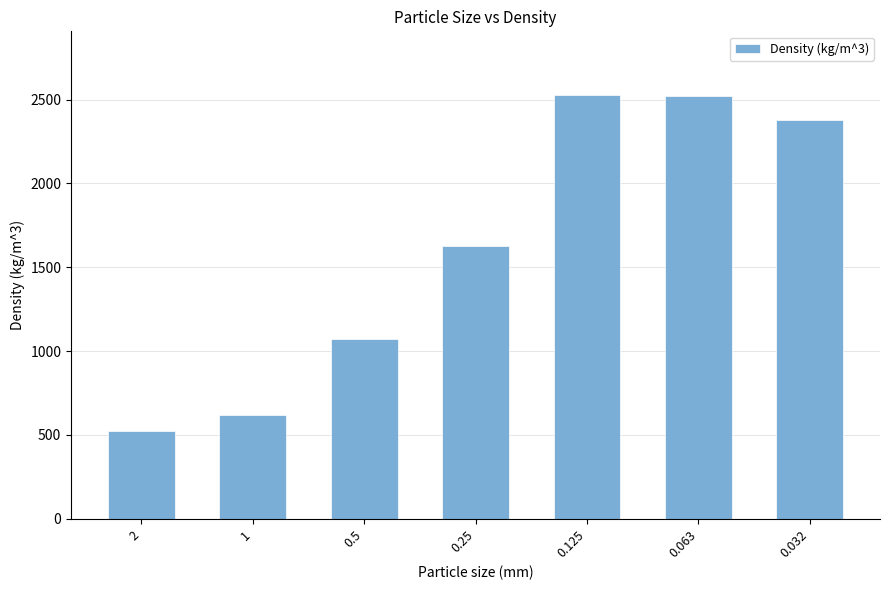

What is the difference between the second highest and minimum values?

1997